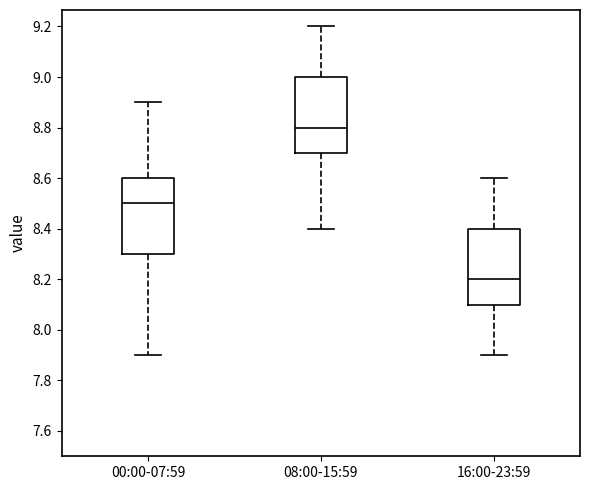

Reading left to right, read every box against the y-axis: the position of its median line, the range the box covers, and the ends of its whiskers. The values are not printed on the chart, so give them approximately, as read against the axis.

00:00-07:59: median 8.5, box 8.3 to 8.6, whiskers 7.9 to 8.9
08:00-15:59: median 8.8, box 8.7 to 9.0, whiskers 8.4 to 9.2
16:00-23:59: median 8.2, box 8.1 to 8.4, whiskers 7.9 to 8.6